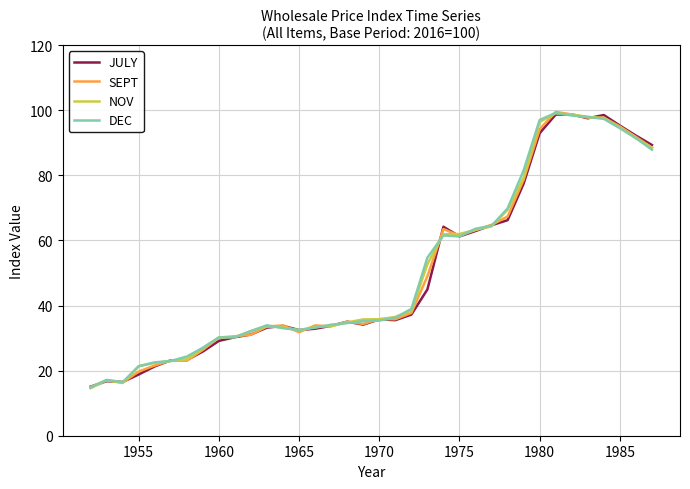

What is the smallest value displayed?

14.6